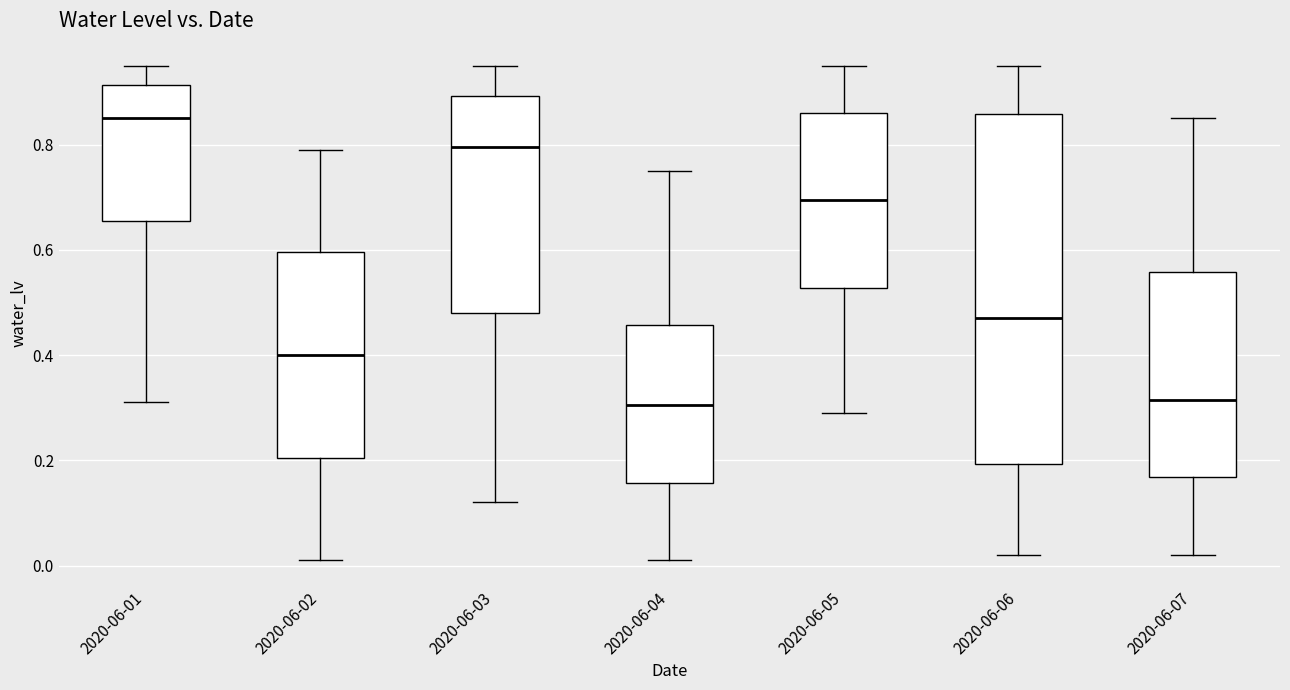

Which box has the highest median line?

2020-06-01